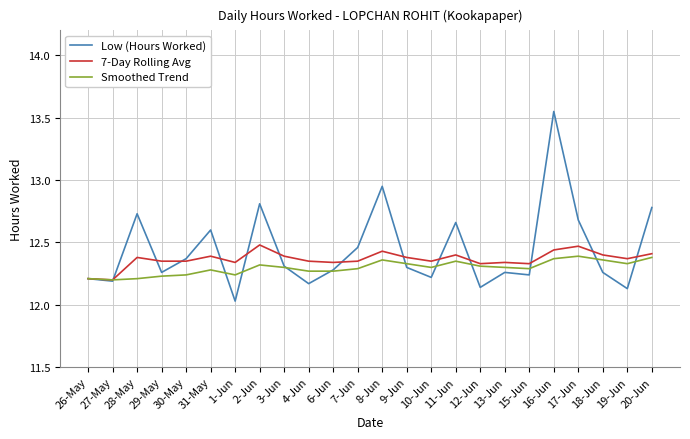

Where is Low (Hours Worked) nearest to the value 12?

1-Jun